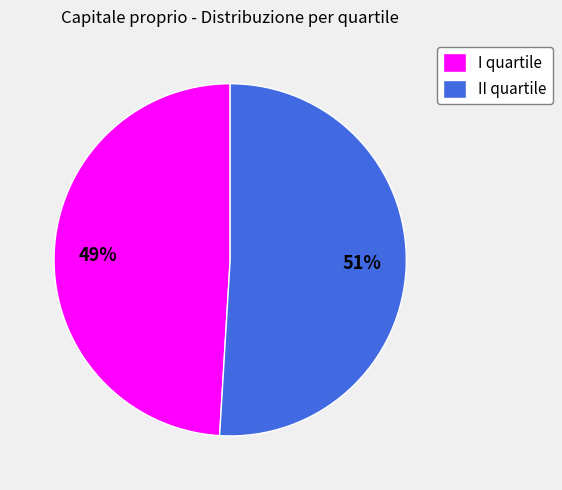

Does II quartile account for over 50% of the chart?

Yes